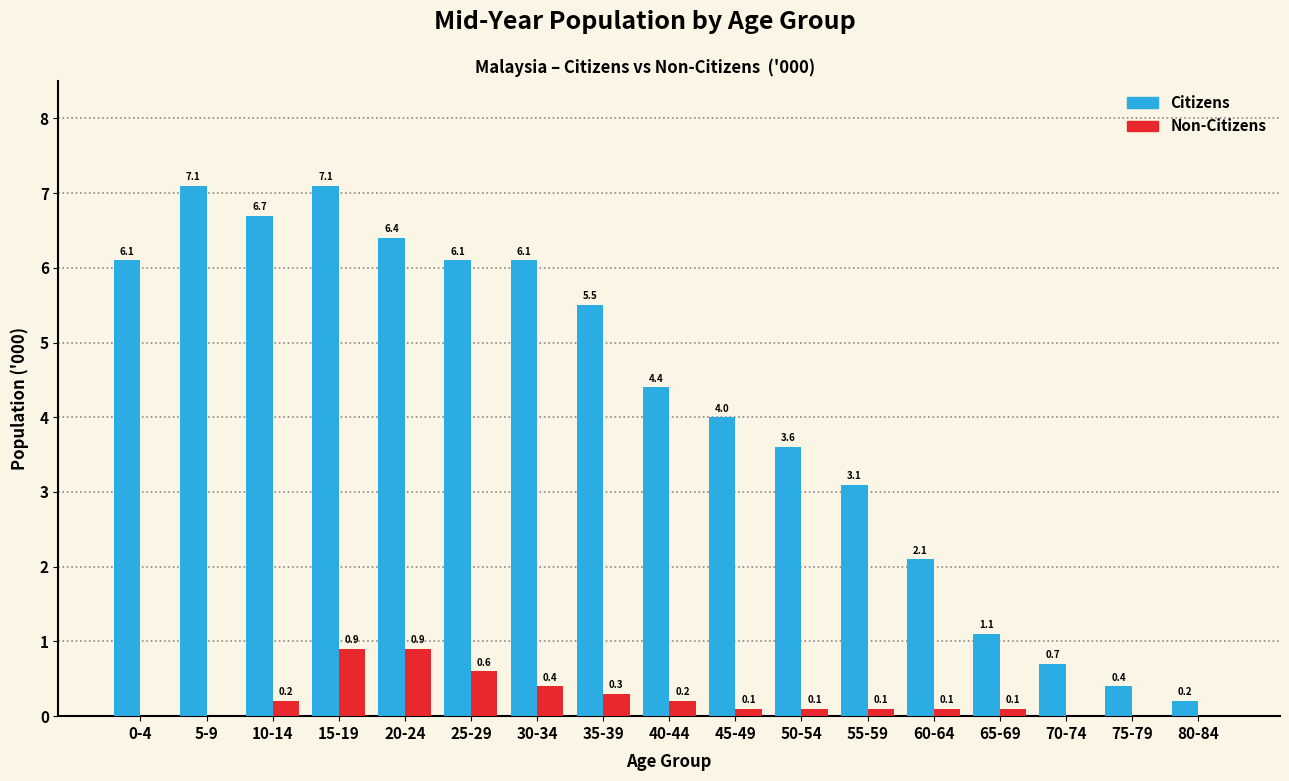

At which label does Citizens first exceed 4?

0-4